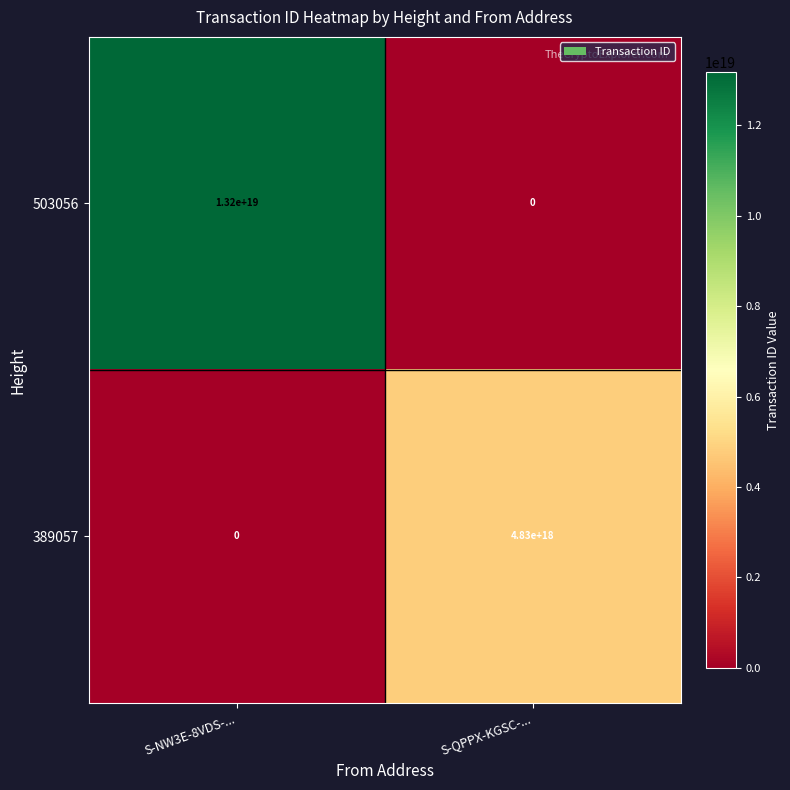

List the series in order of their peak value, lowest first.

389057, 503056